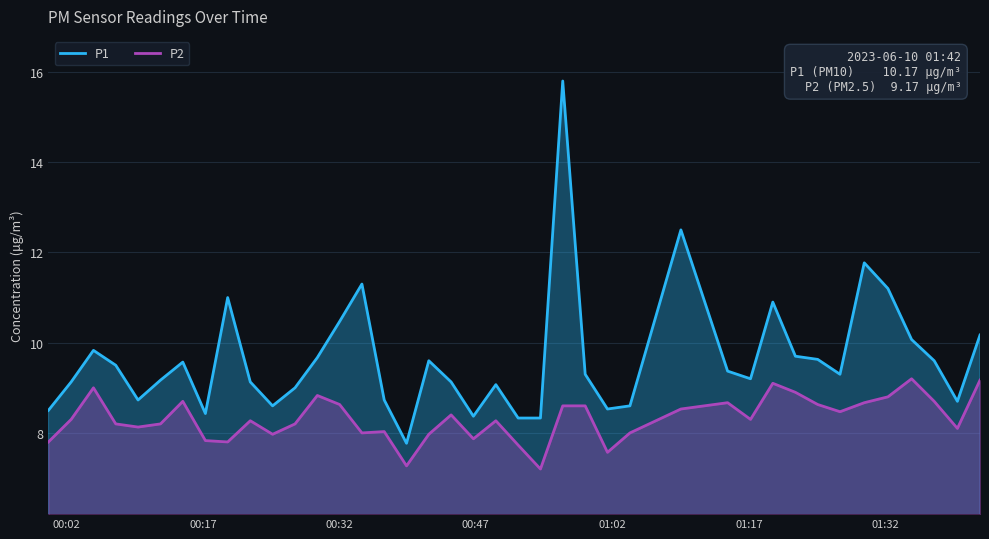

What is the difference between the maximum and minimum values in the P2 series?

2.0